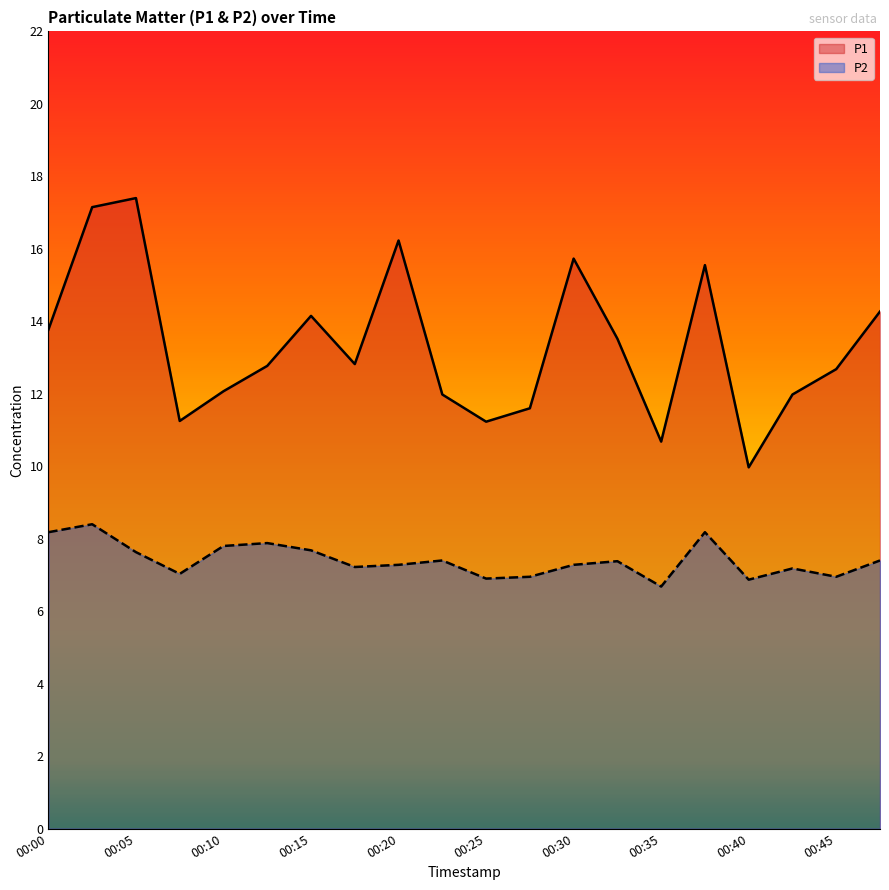

At which category does the chart reach its minimum across all series?

00:35